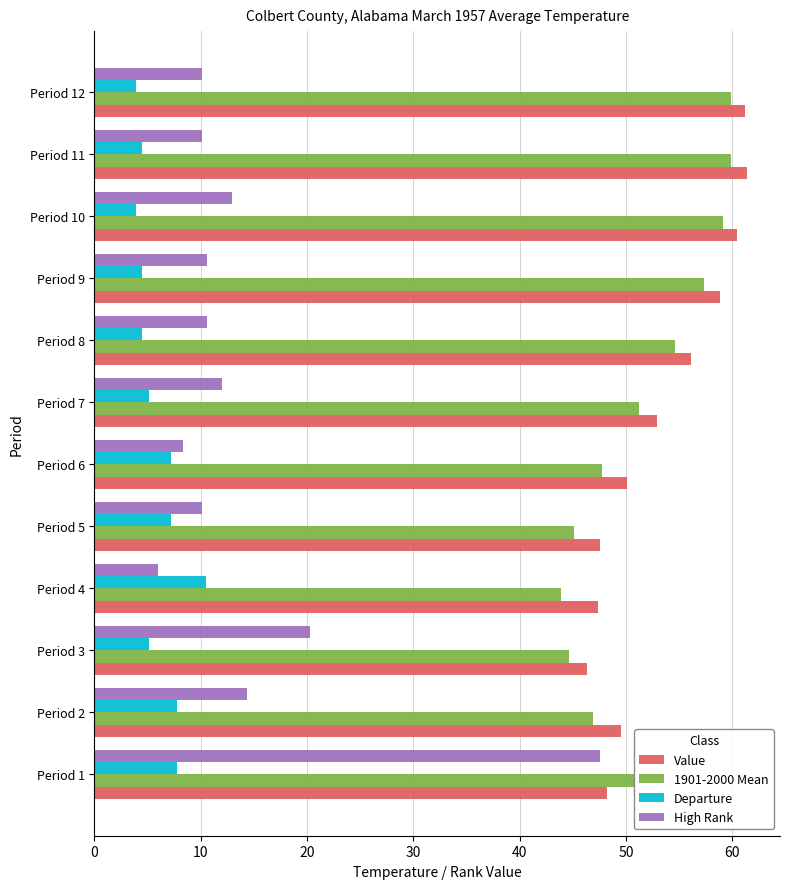

True or false: Value has a value of 26.5 at Period 7.

False